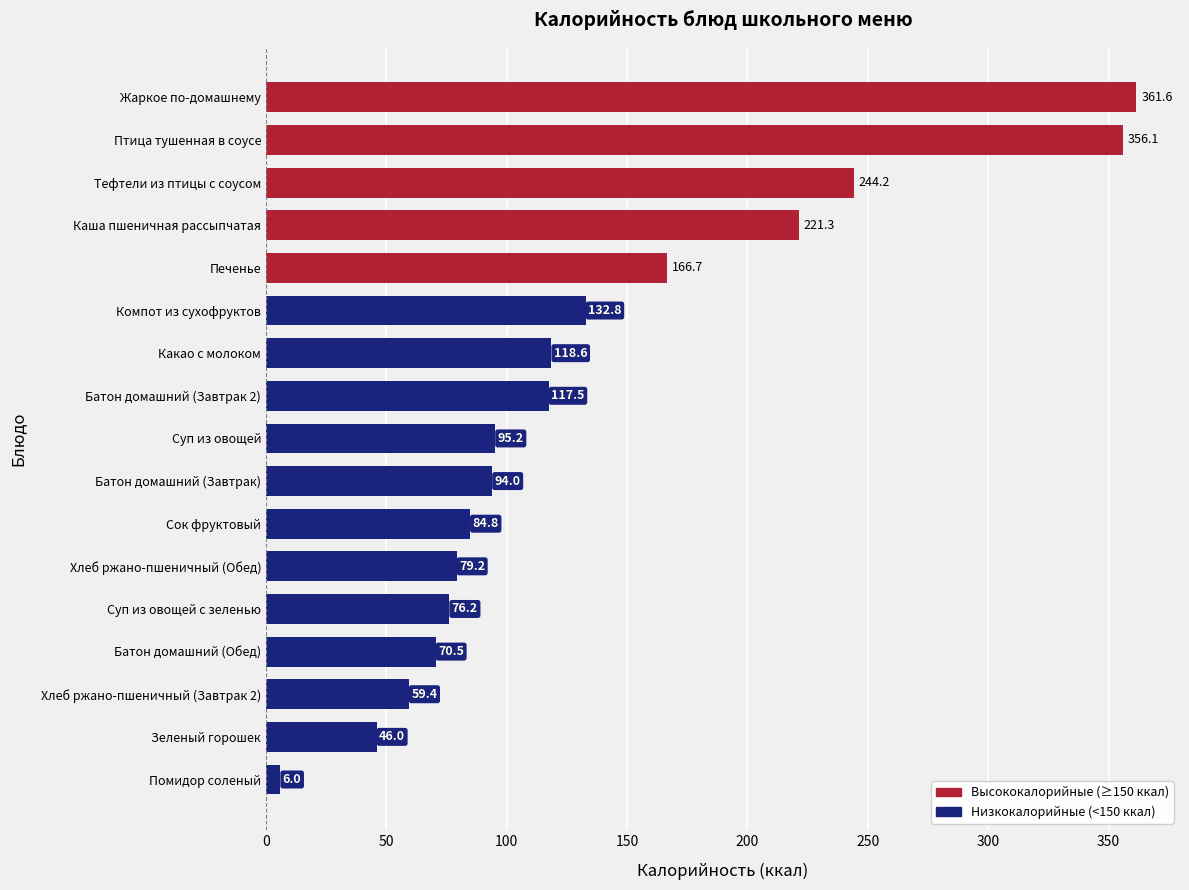

Are the bars grouped side by side (vs. stacked)?

No